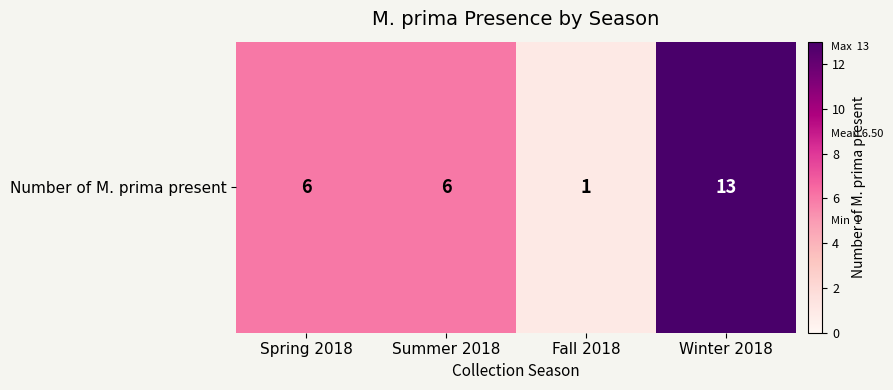

Rank the categories by value from lowest to highest.

Fall 2018, Spring 2018, Summer 2018, Winter 2018